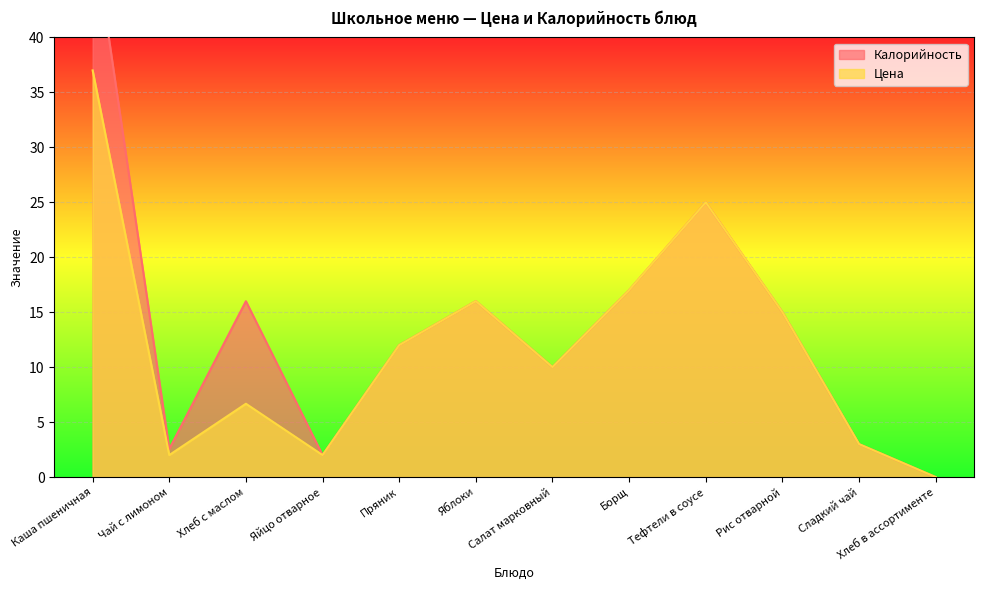

Which has a higher value, Тефтели в соусе or Яблоки?

Тефтели в соусе